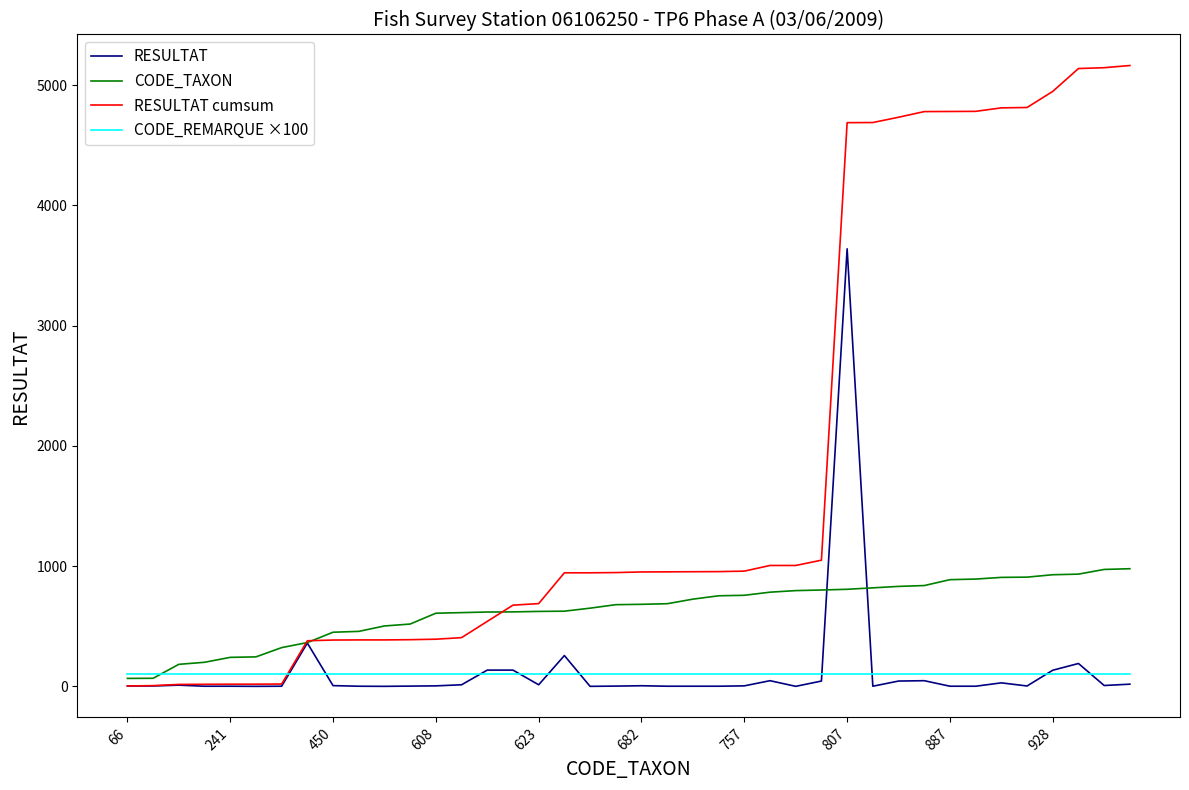

Which series has the largest total across all categories?

RESULTAT cumsum